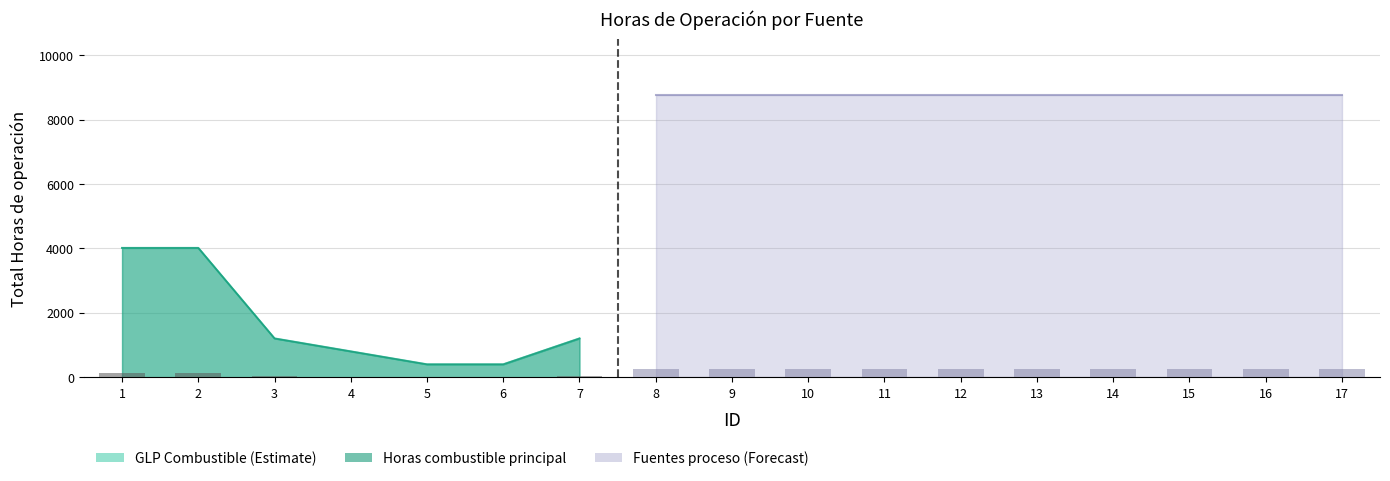

Which has a higher value, 13 or 16?

13